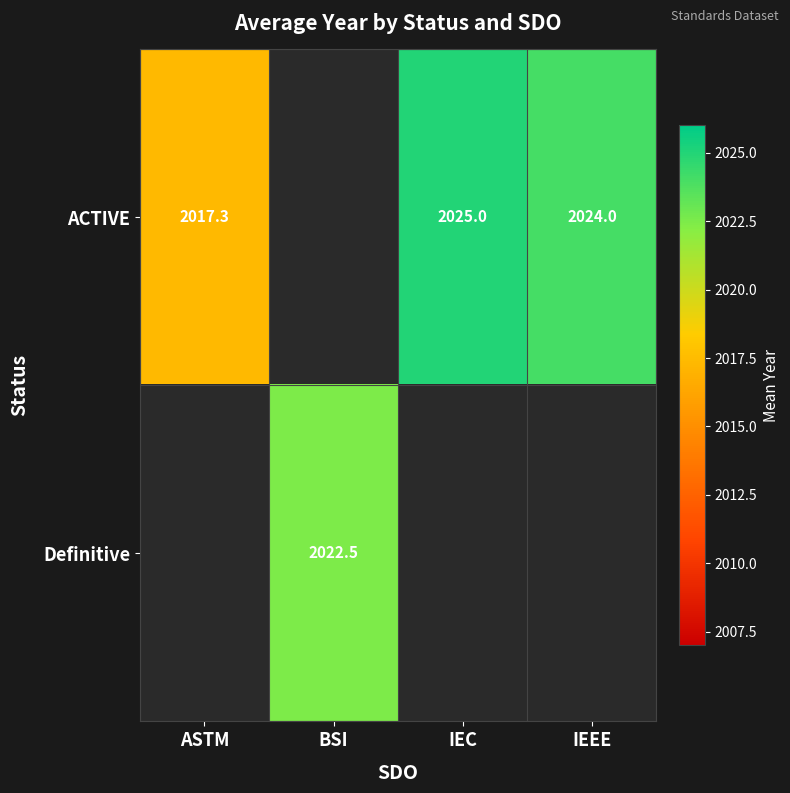

What is the difference between the maximum and minimum values in the ACTIVE series?

7.7